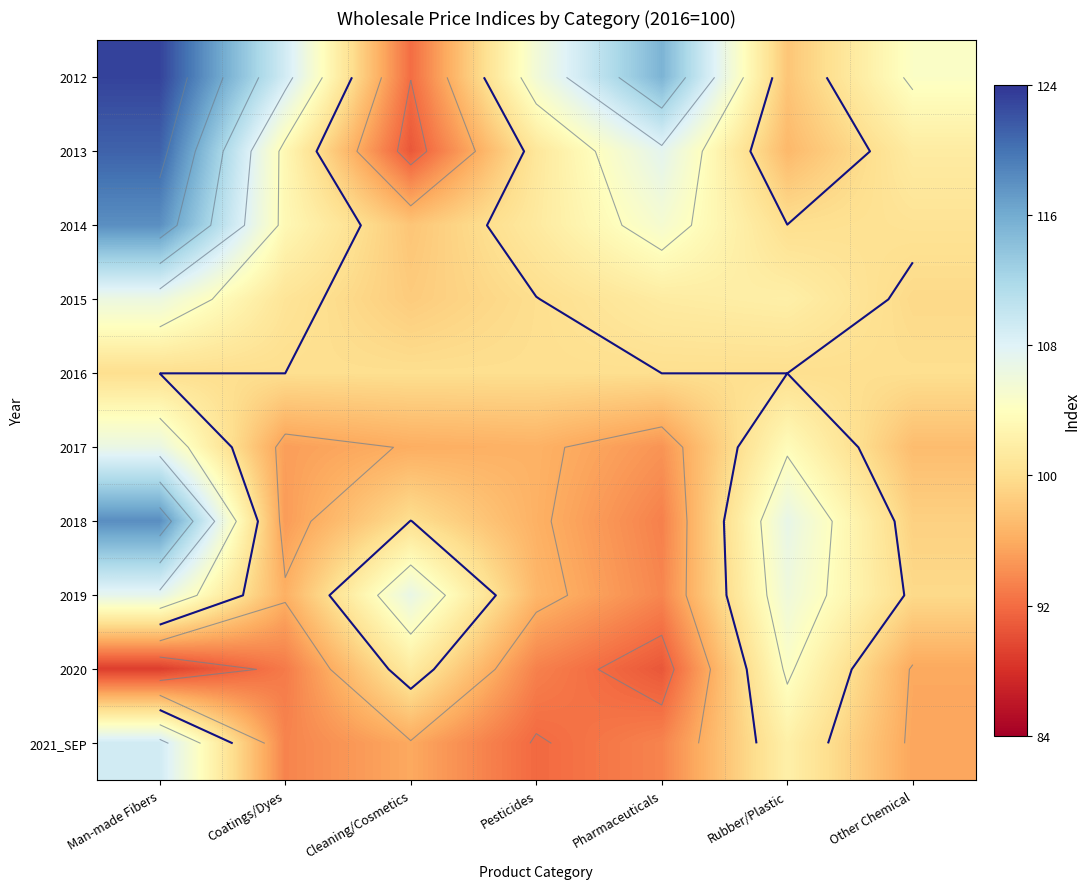

How many distinct data groups are displayed?

10